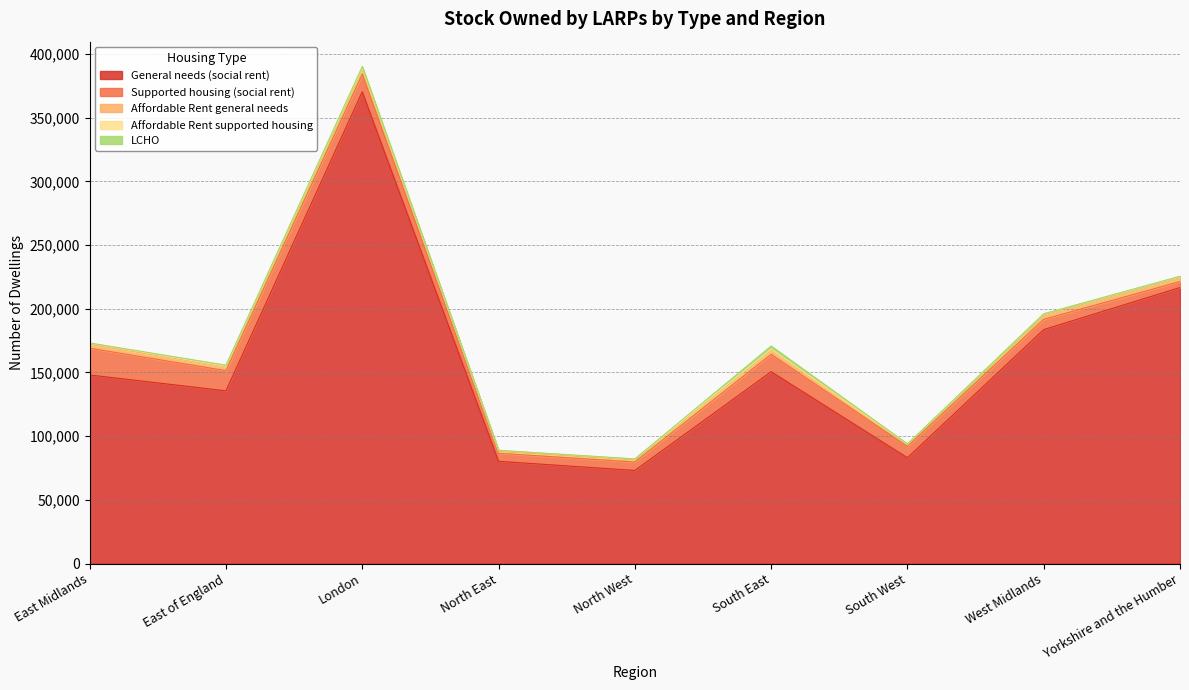

What is the highest value of the LCHO series?

2454